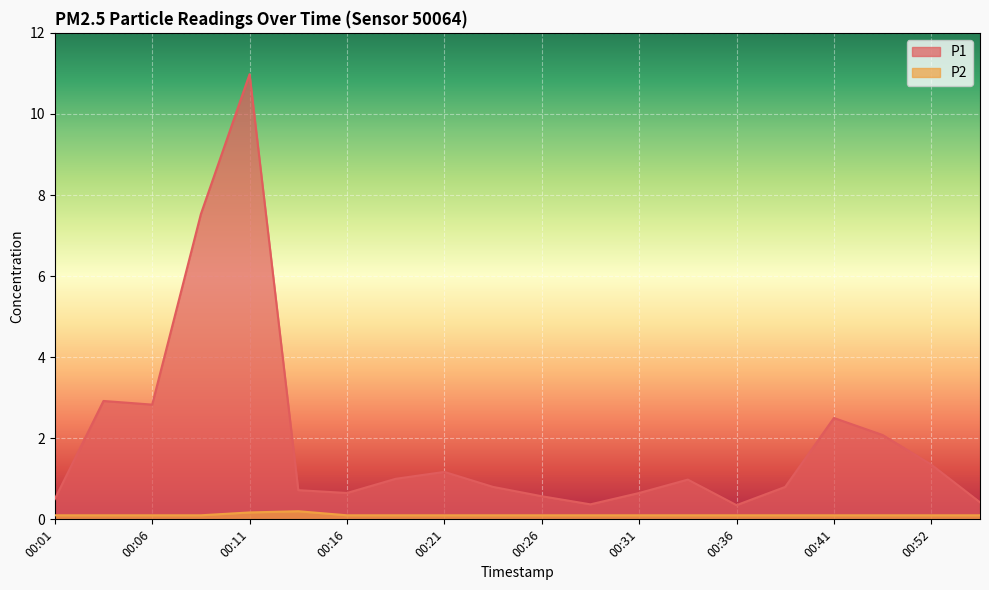

Reading left to right, transcribe all the data shown in this chart.

P1: 00:01=0.5	00:04=2.9	00:06=2.8	00:09=7.5	00:11=11.0	00:14=0.7	00:16=0.7	00:19=1.0	00:21=1.2	00:24=0.8	00:26=0.6	00:29=0.4	00:31=0.7	00:34=1.0	00:36=0.3	00:39=0.8	00:41=2.5	00:47=2.1	00:52=1.4	00:55=0.4
P2: 00:01=0.1	00:04=0.1	00:06=0.1	00:09=0.1	00:11=0.2	00:14=0.2	00:16=0.1	00:19=0.1	00:21=0.1	00:24=0.1	00:26=0.1	00:29=0.1	00:31=0.1	00:34=0.1	00:36=0.1	00:39=0.1	00:41=0.1	00:47=0.1	00:52=0.1	00:55=0.1